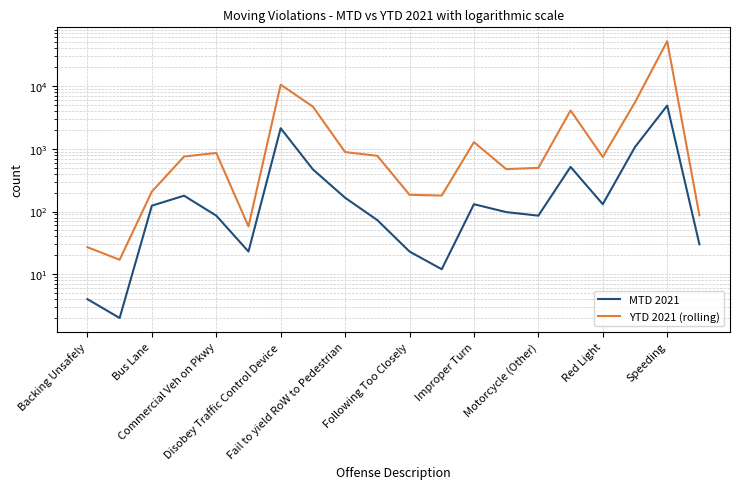

List the series in order of their peak value, highest first.

YTD 2021 (rolling), MTD 2021